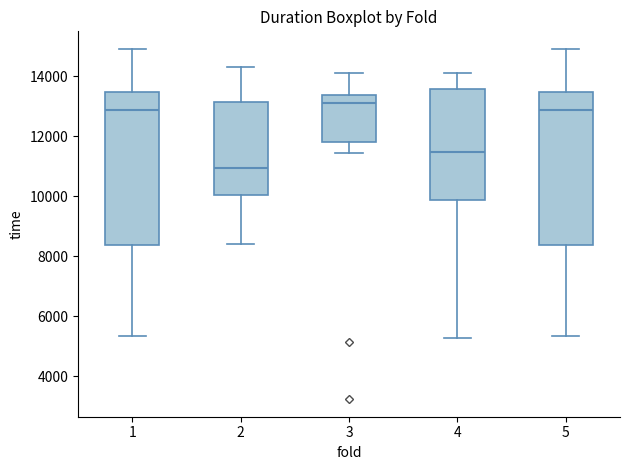

Which box has the highest median line?

3